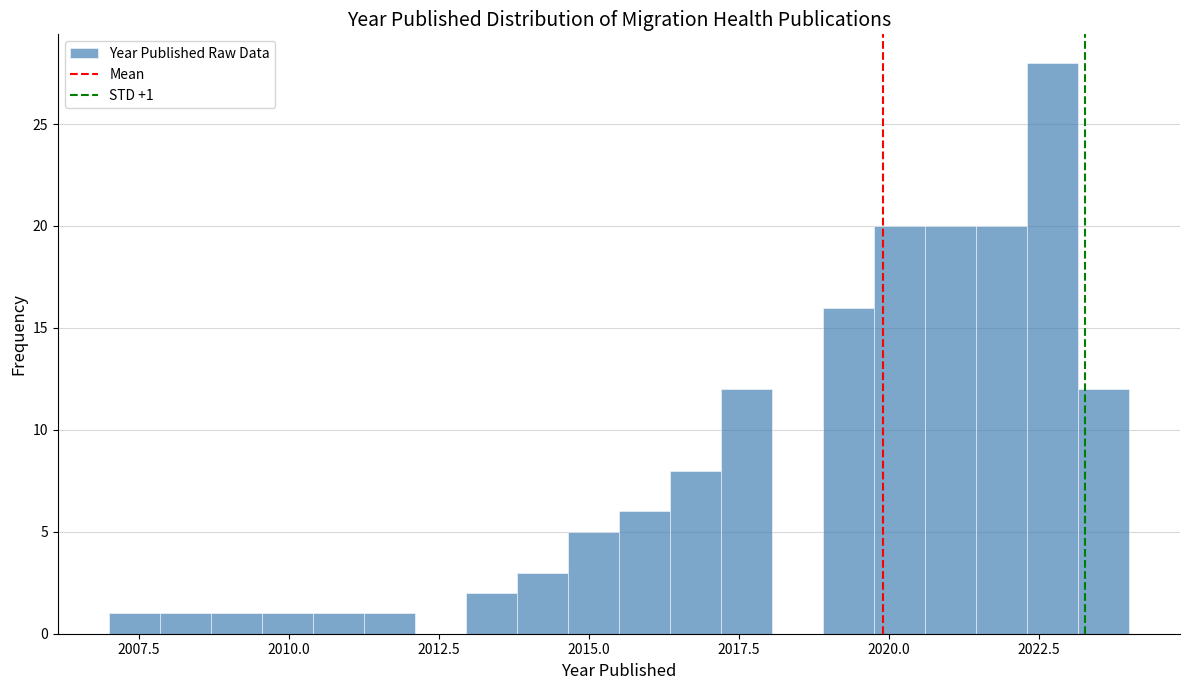

Read against the x-axis, roughly where is the centre of the tallest bar?

2022.5